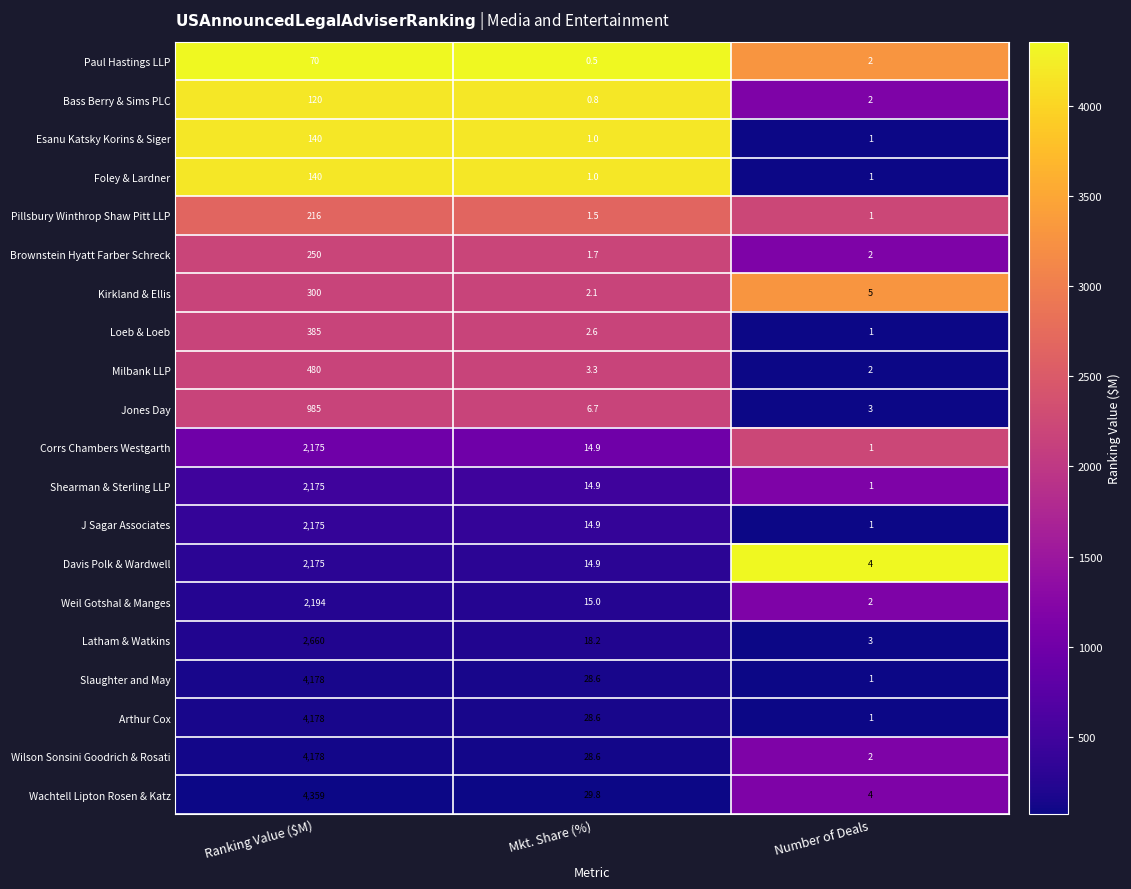

Which series has the largest total across all categories?

Wachtell Lipton Rosen & Katz